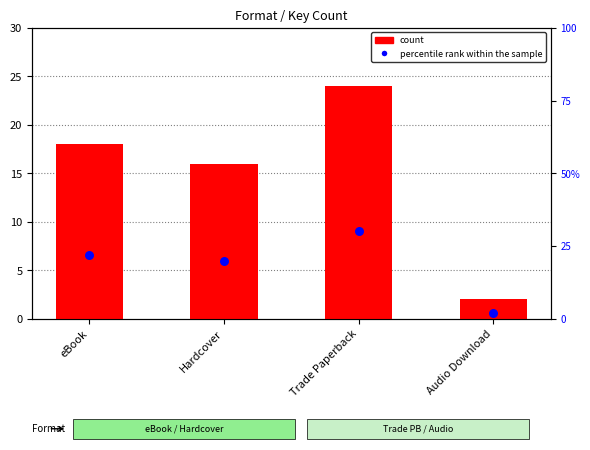

Which series has the largest total across all categories?

percentile rank within the sample